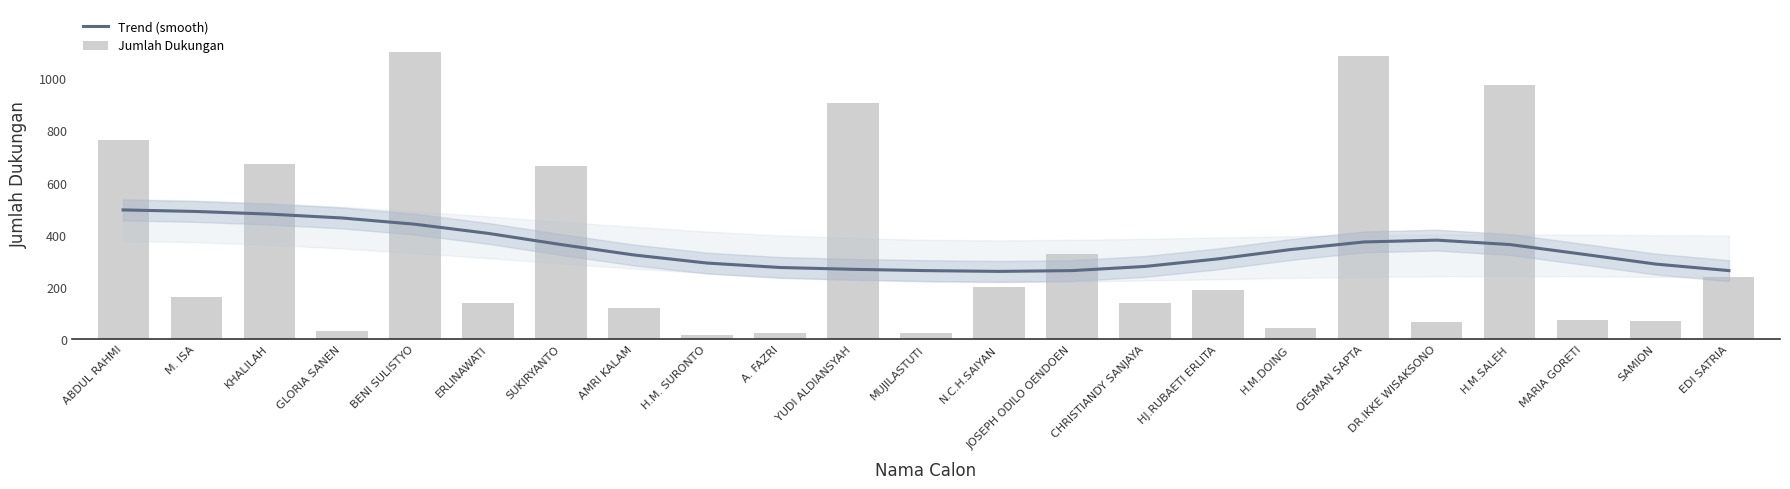

At which category is the sum across all series the highest?

BENI SULISTYO